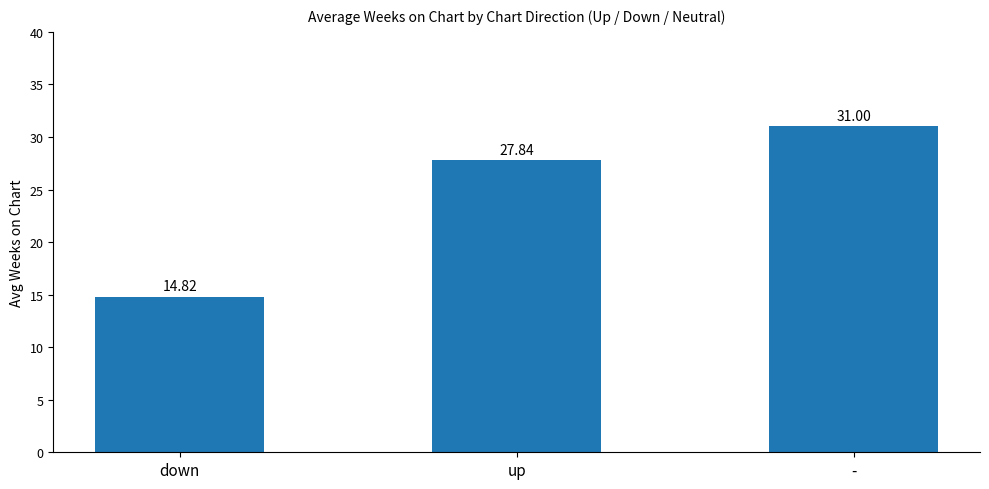

The chart shows a value of 39.7 at up. True or false?

False